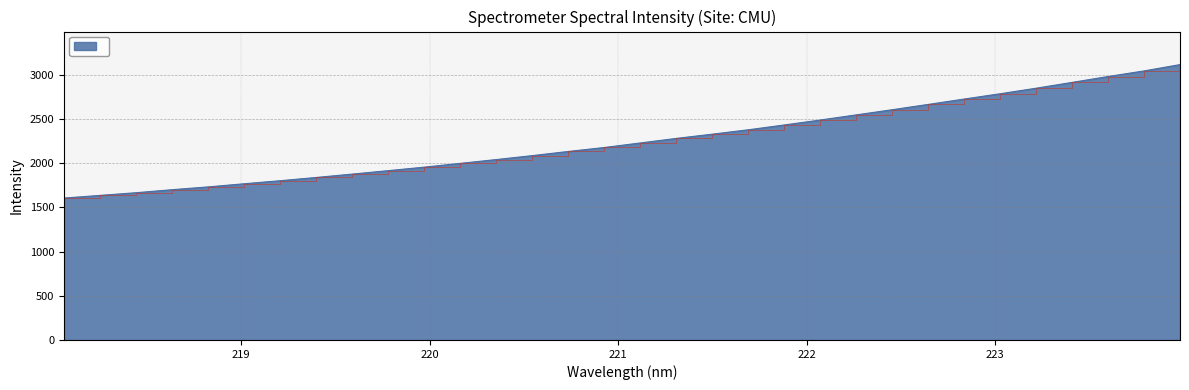

How many values exceed 2226?

16